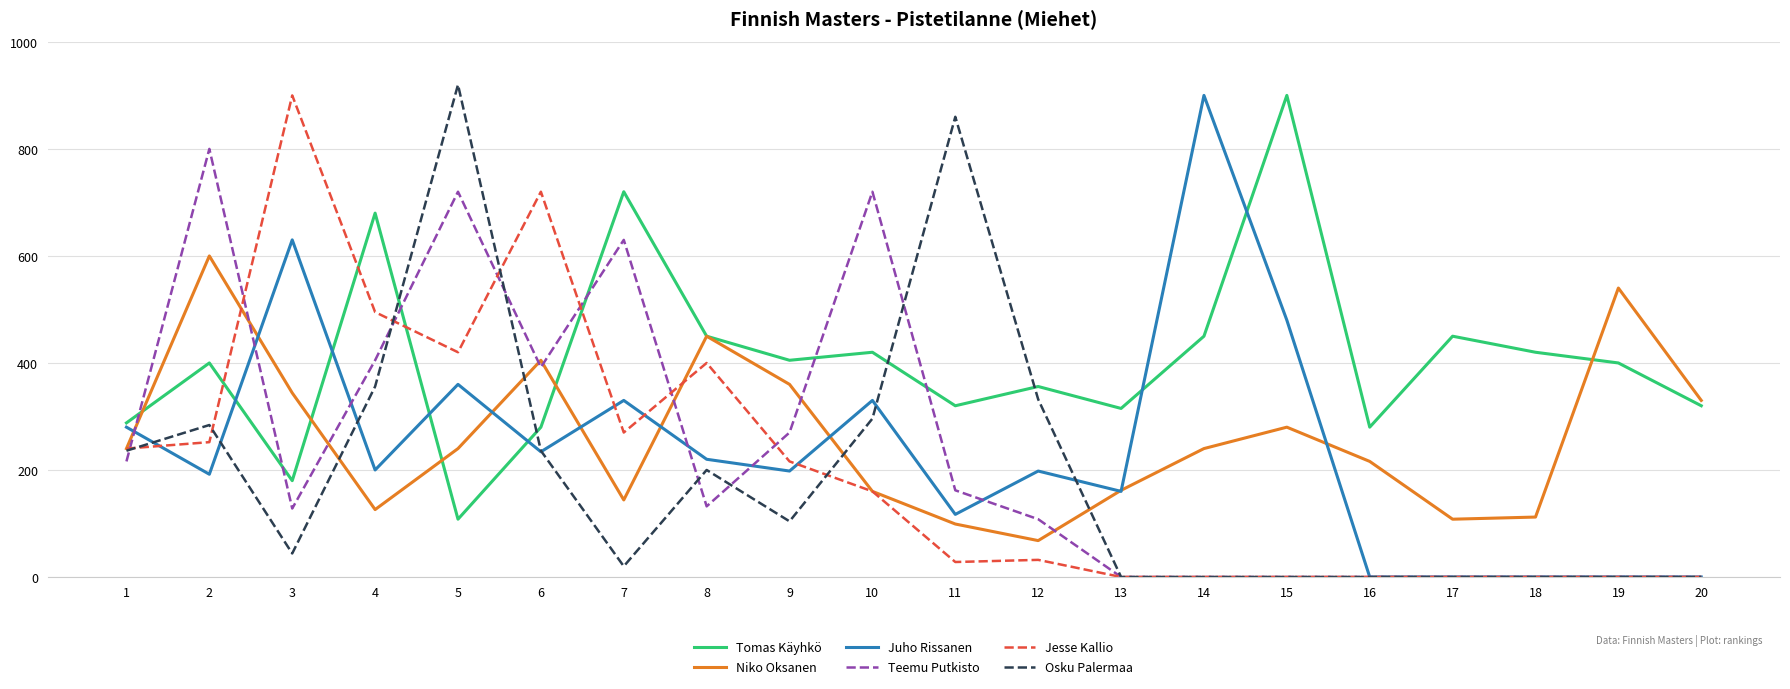

At which category does the chart reach its peak across all series?

5